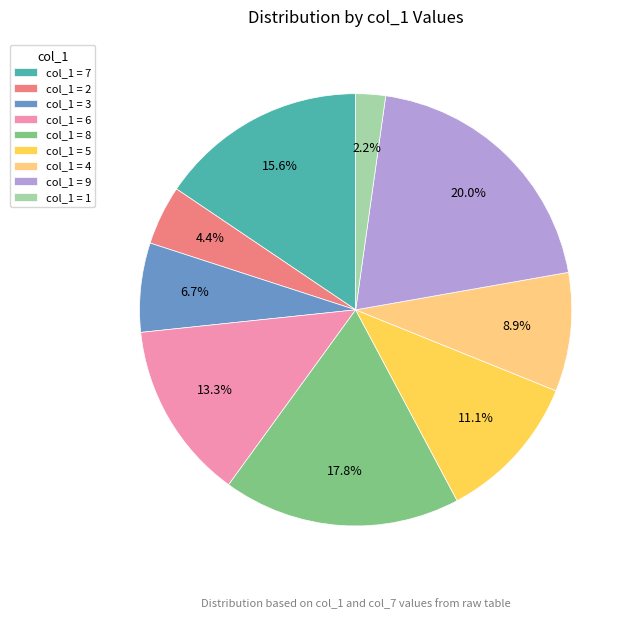

Is there a majority slice in this chart?

No